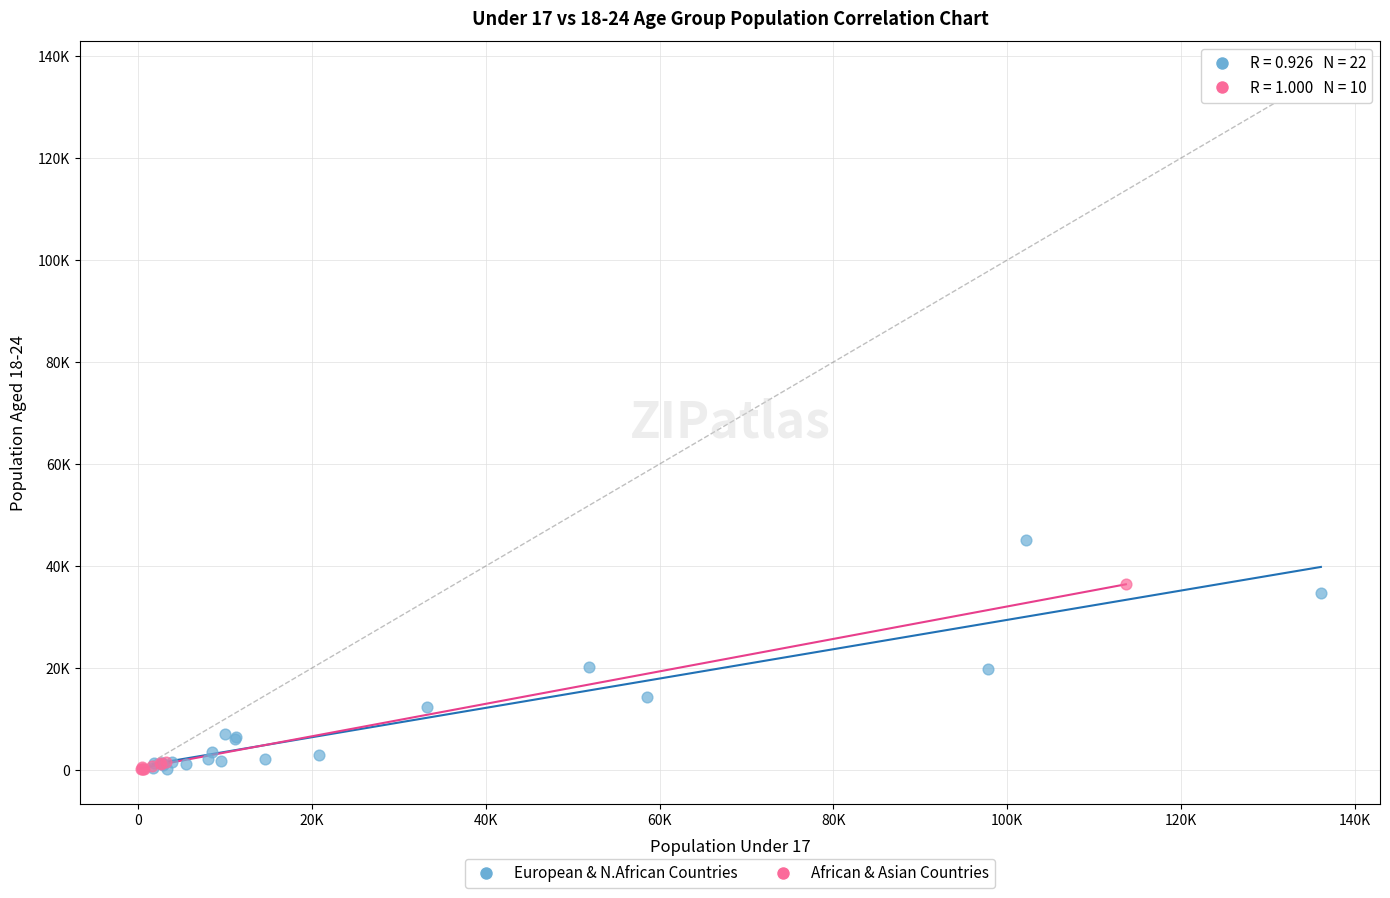

What are all the series names shown in the legend?

European & N.African Countries, African & Asian Countries